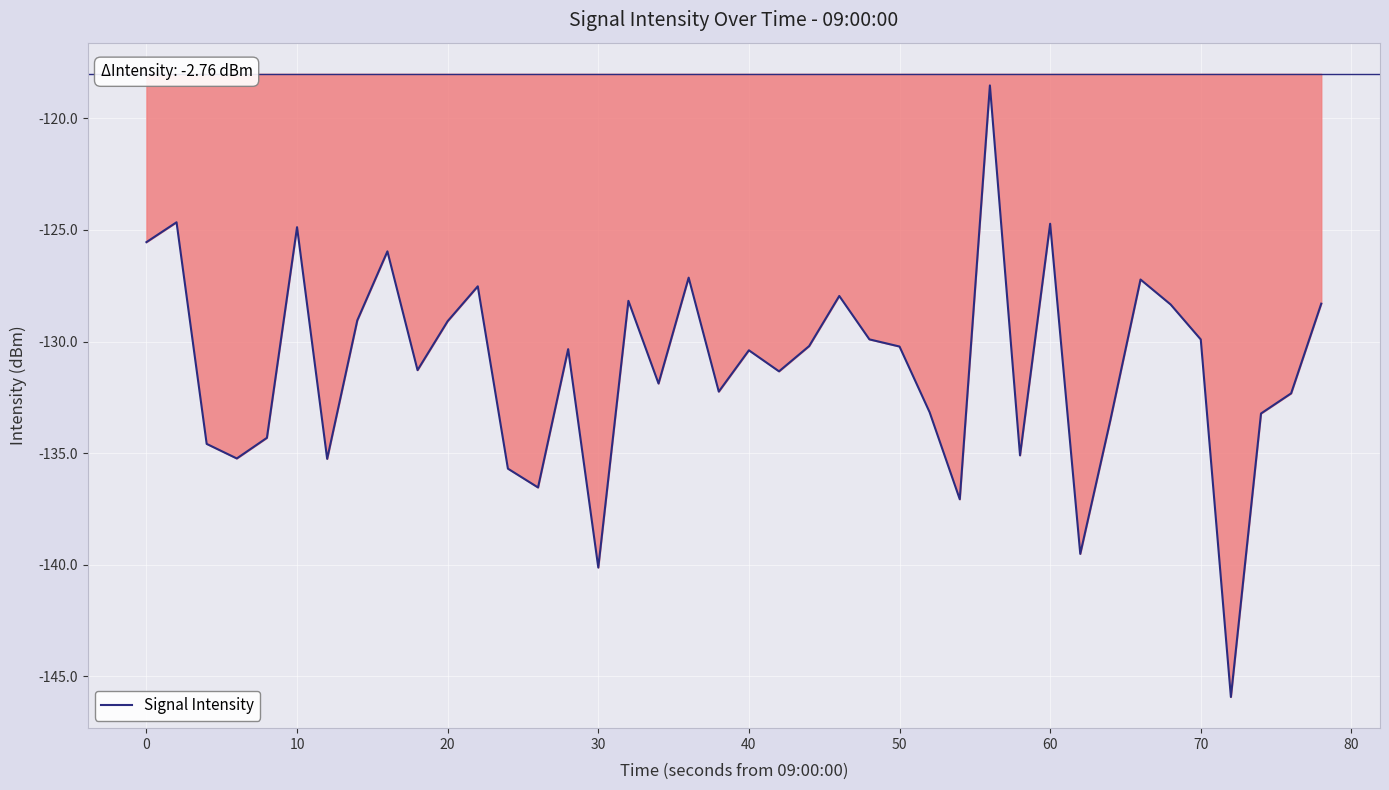

What is the maximum value shown in the chart?

-118.5